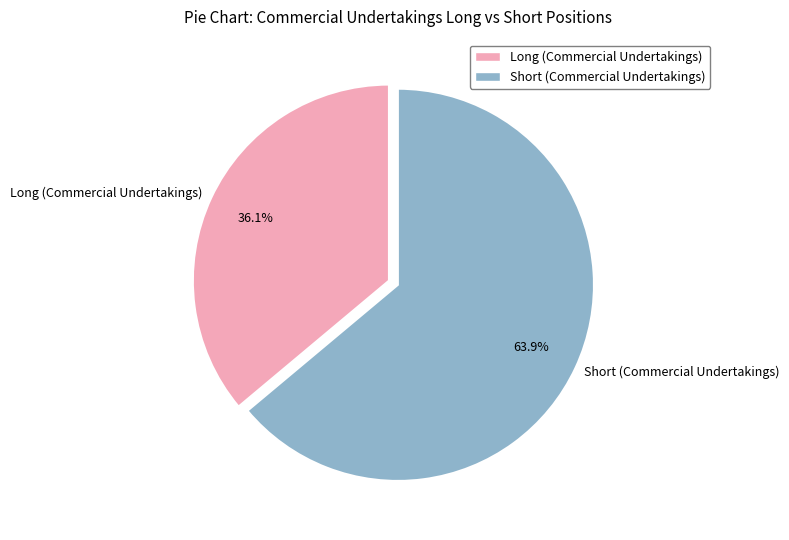

Does Short (Commercial Undertakings) represent more than half of the total?

Yes